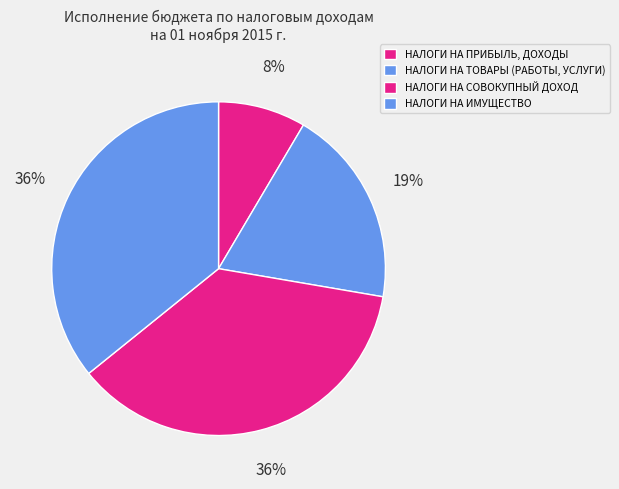

Rank the categories by value from lowest to highest.

НАЛОГИ НА ПРИБЫЛЬ,
ДОХОДЫ, НАЛОГИ НА ТОВАРЫ
(РАБОТЫ, УСЛУГИ), НАЛОГИ НА
ИМУЩЕСТВО, НАЛОГИ НА
СОВОКУПНЫЙ ДОХОД